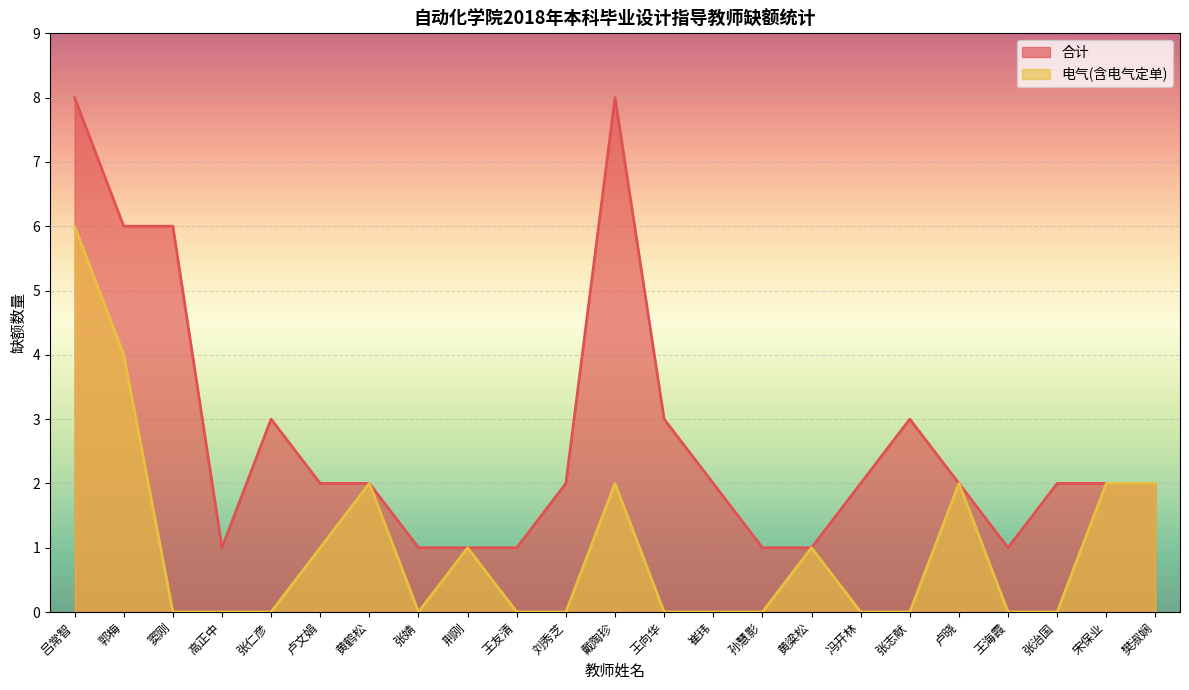

Reading left to right, transcribe all the data shown in this chart.

合计: 8	6	6	1	3	2	2	1	1	1	2	8	3	2	1	1	2	3	2	1	2	2	2
电气(含电气定单): 6	4	0	0	0	1	2	0	1	0	0	2	0	0	0	1	0	0	2	0	0	2	2